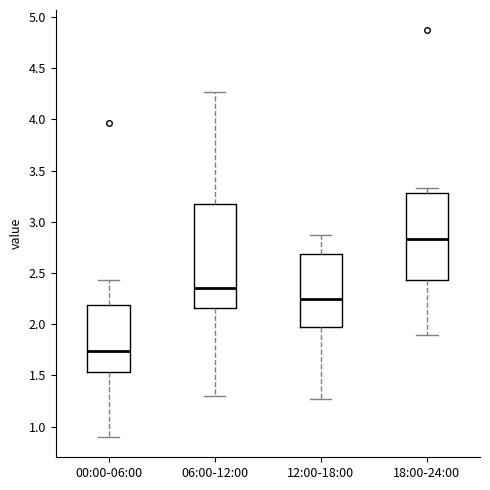

Which box has the lowest median line?

00:00-06:00